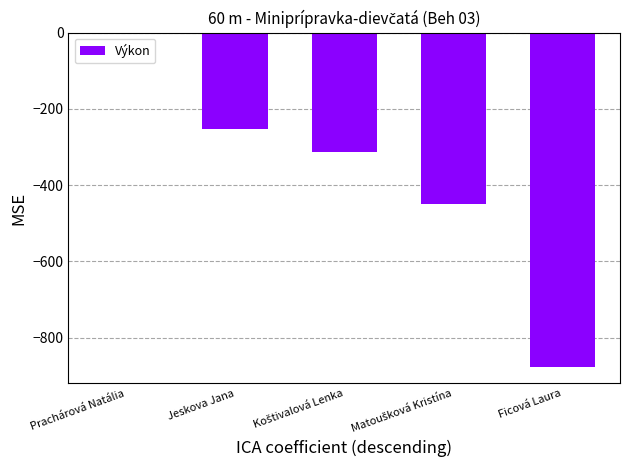

What is the change in value from Jeskova Jana to Ficová Laura?

-624.0